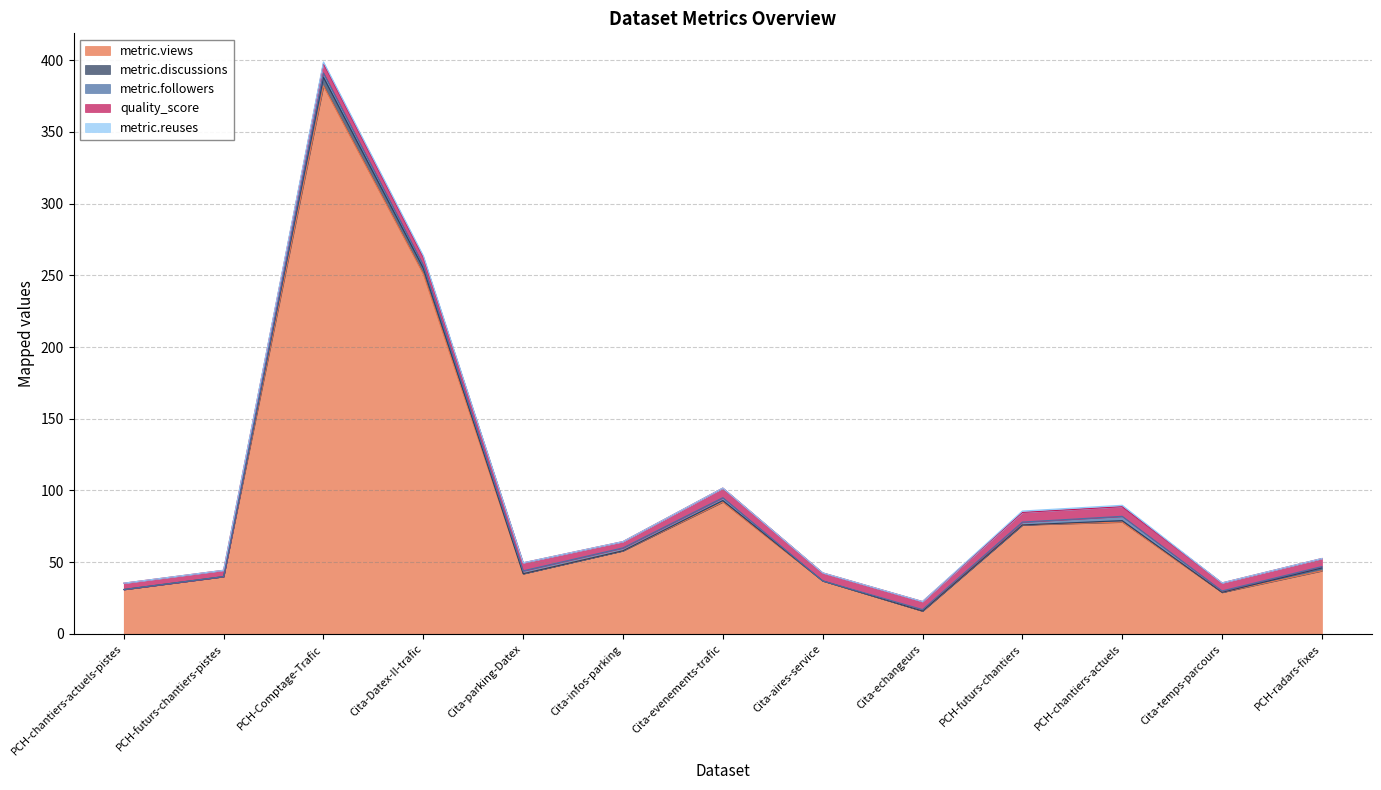

What are all the series names shown in the legend?

metric.views, metric.discussions, metric.followers, quality_score, metric.reuses